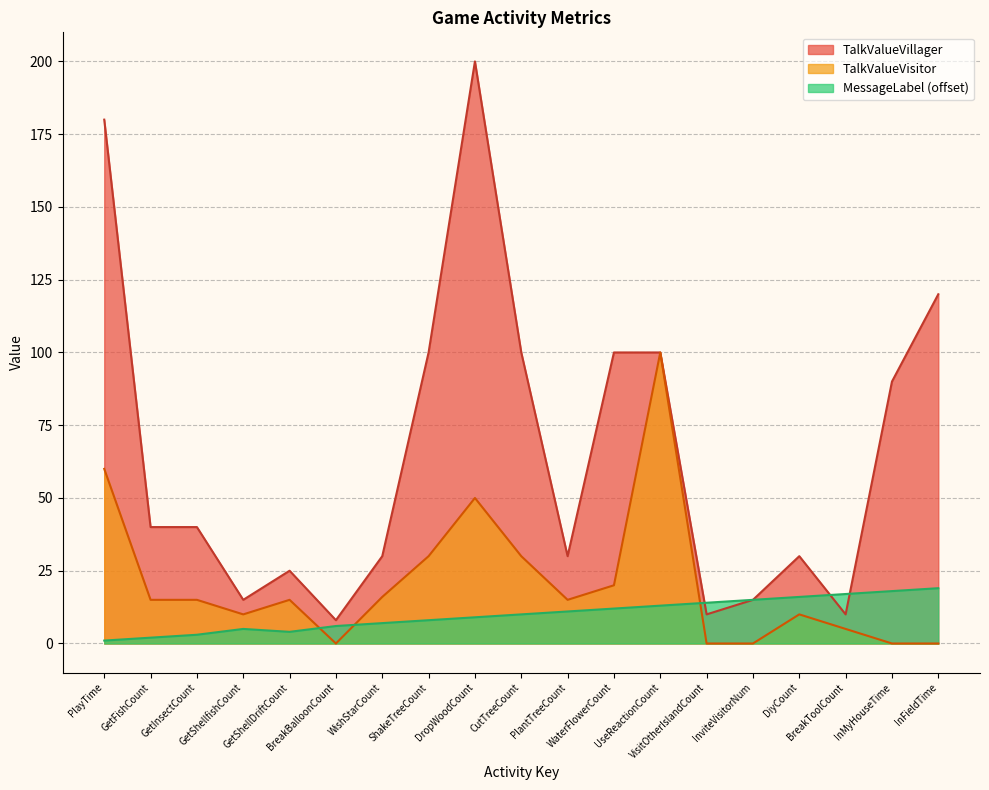

What is the difference between the maximum and minimum values in the TalkValueVillager series?

192